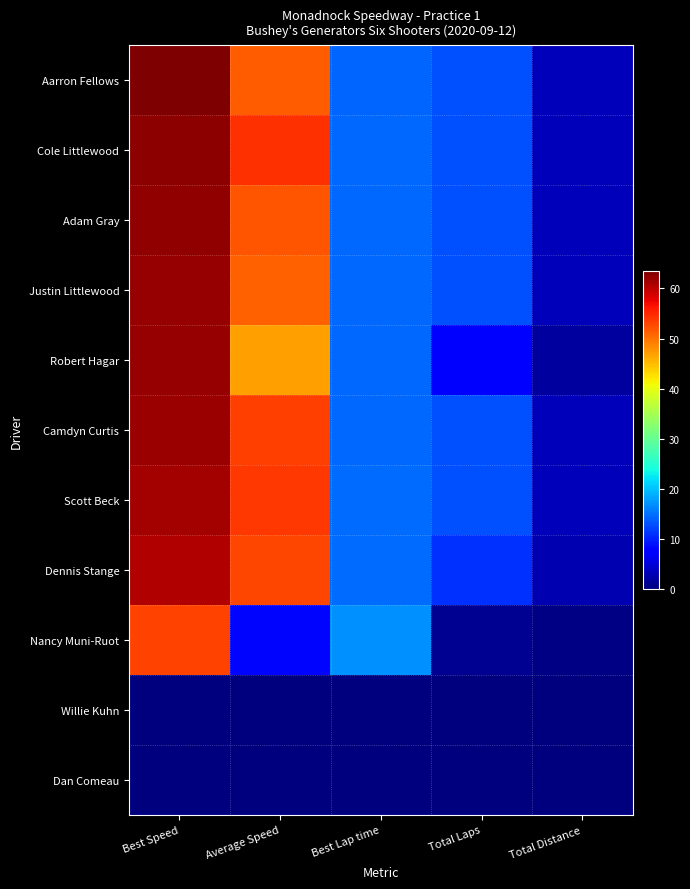

Reading left to right, extract all data points from this chart.

Aarron Fellows: Best Speed=63.4	Average Speed=51.5	Best Lap time=14.2	Total Laps=13.0	Total Distance=3.2
Cole Littlewood: Best Speed=62.6	Average Speed=54.4	Best Lap time=14.4	Total Laps=13.0	Total Distance=3.2
Adam Gray: Best Speed=62.3	Average Speed=51.9	Best Lap time=14.4	Total Laps=13.0	Total Distance=3.2
Justin Littlewood: Best Speed=62.1	Average Speed=51.2	Best Lap time=14.5	Total Laps=13.0	Total Distance=3.2
Robert Hagar: Best Speed=62.1	Average Speed=47.0	Best Lap time=14.5	Total Laps=7.0	Total Distance=1.8
Camdyn Curtis: Best Speed=61.9	Average Speed=53.4	Best Lap time=14.5	Total Laps=13.0	Total Distance=3.2
Scott Beck: Best Speed=61.4	Average Speed=53.9	Best Lap time=14.7	Total Laps=13.0	Total Distance=3.2
Dennis Stange: Best Speed=60.6	Average Speed=52.8	Best Lap time=14.8	Total Laps=11.0	Total Distance=2.8
Nancy Muni-Ruot: Best Speed=53.2	Average Speed=8.2	Best Lap time=16.9	Total Laps=1.0	Total Distance=0.2
Willie Kuhn: Best Speed=0.0	Average Speed=0.0	Best Lap time=0.0	Total Laps=0.0	Total Distance=0.0
Dan Comeau: Best Speed=0.0	Average Speed=0.0	Best Lap time=0.0	Total Laps=0.0	Total Distance=0.0